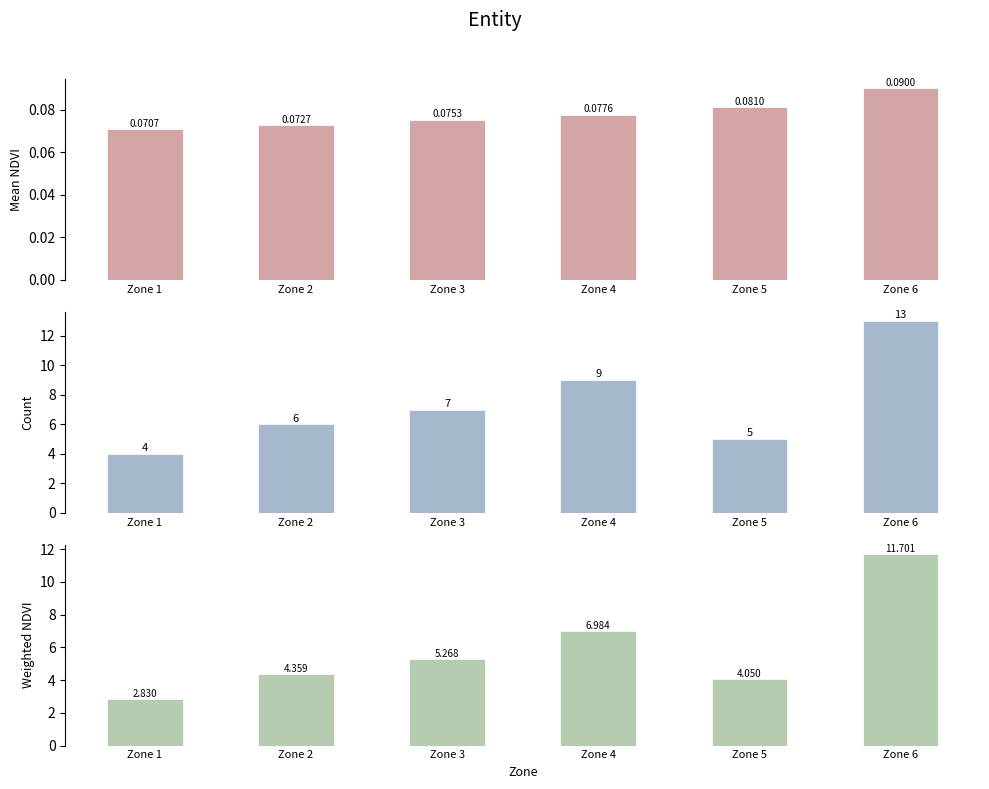

Rank the series at Zone 4 from highest to lowest value.

Count, Weighted NDVI, Mean NDVI